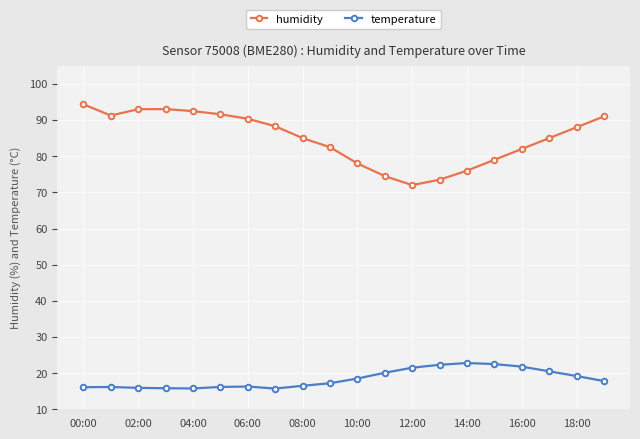

Which series has the largest range (max minus min)?

humidity